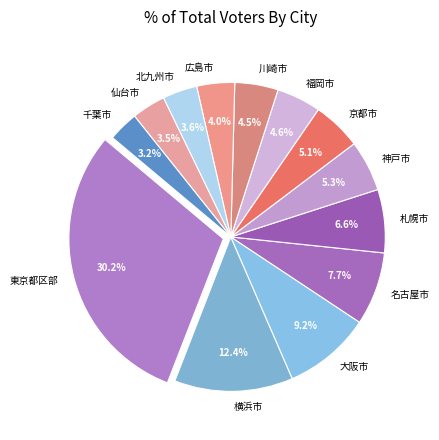

Is there a majority slice in this chart?

No